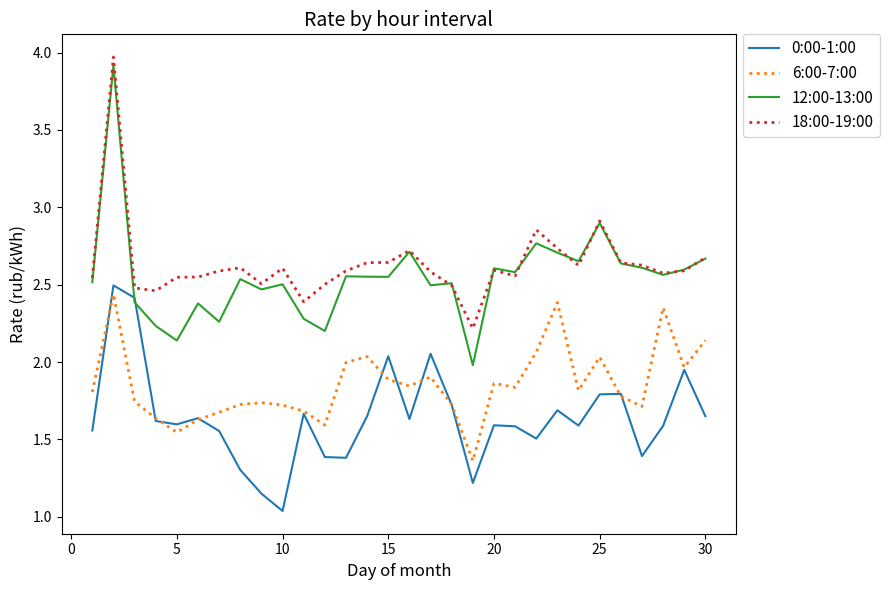

Which series has the widest spread of values?

12:00-13:00